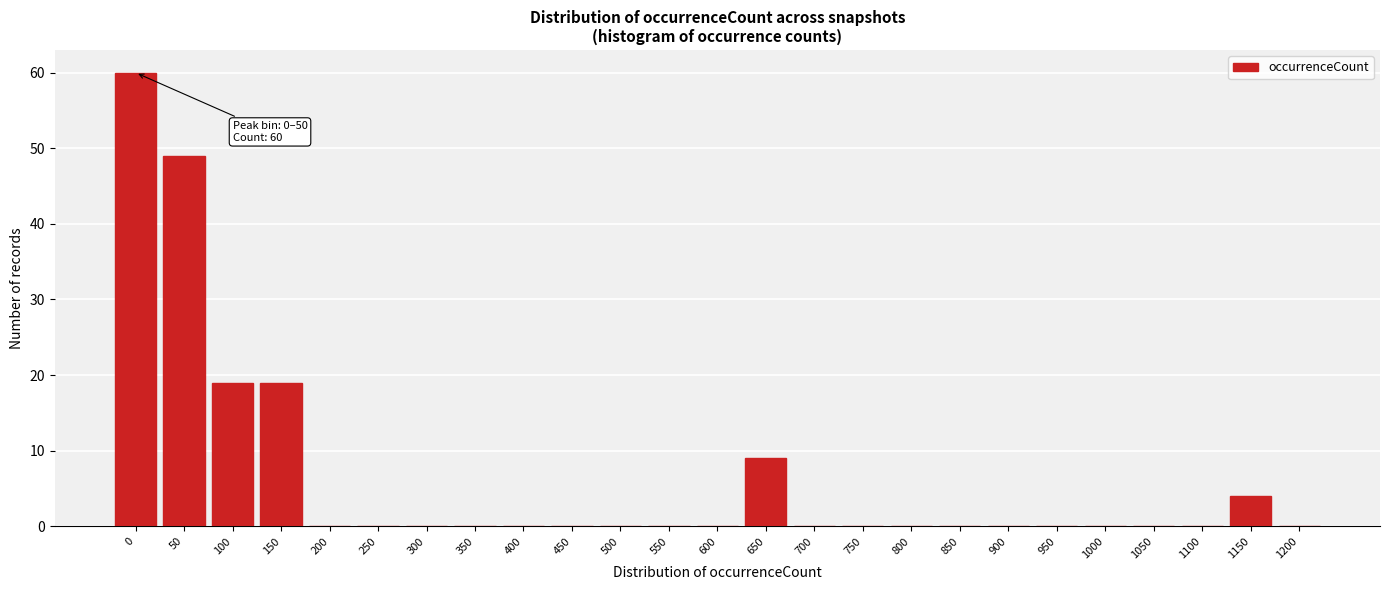

Reading right to left, list all the values displayed in this chart.

1200=0	1150=4	1100=0	1050=0	1000=0	950=0	900=0	850=0	800=0	750=0	700=0	650=9	600=0	550=0	500=0	450=0	400=0	350=0	300=0	250=0	200=0	150=19	100=19	50=49	0=60